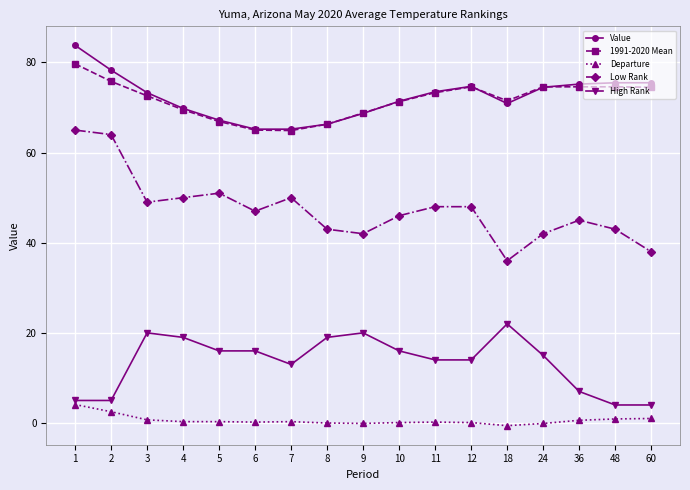

How many series are shown in this chart?

5